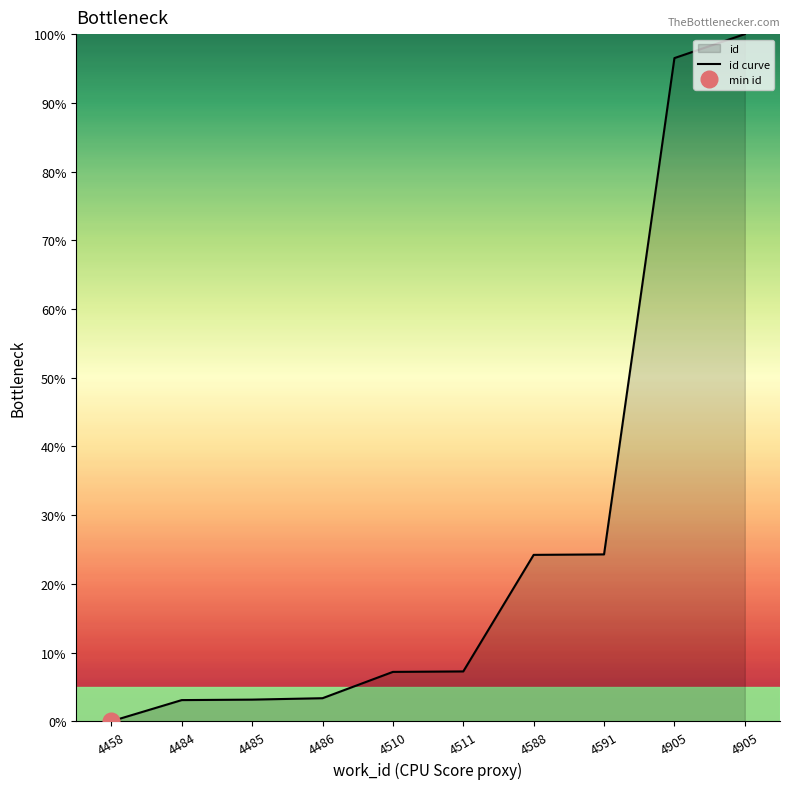

The value at 4486 is 3.4. True or false?

True